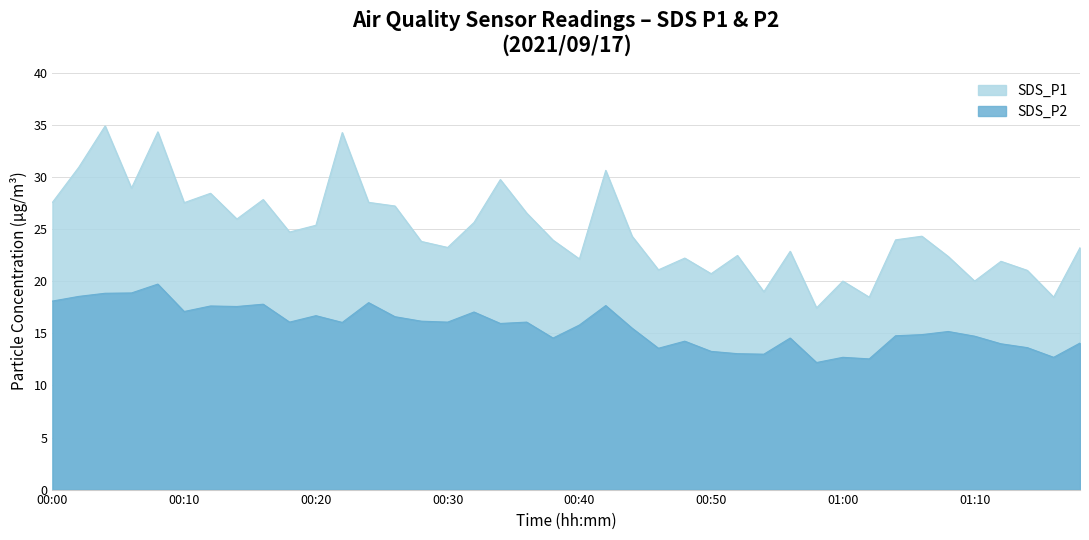

Which series has the largest total across all categories?

SDS_P1